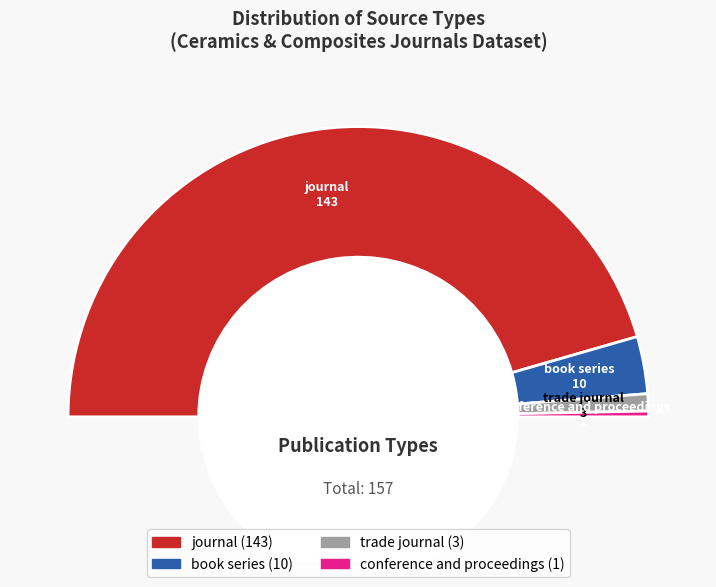

Is there a majority slice in this chart?

Yes